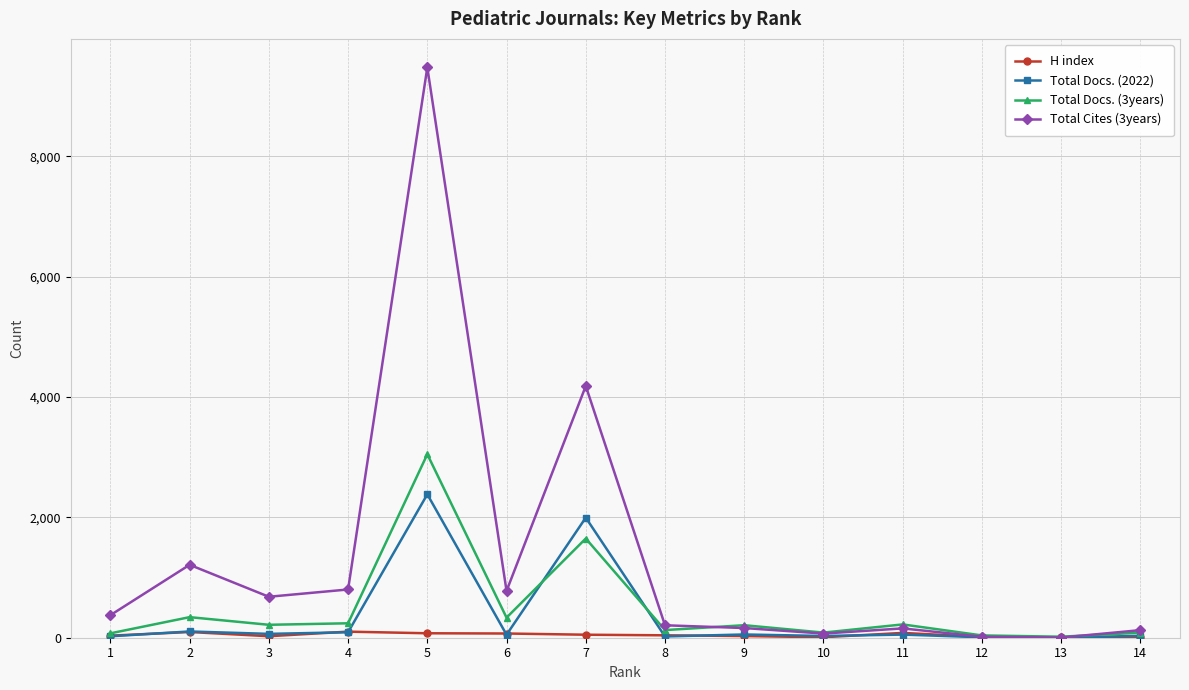

Does the chart display data point markers on the line(s)?

Yes